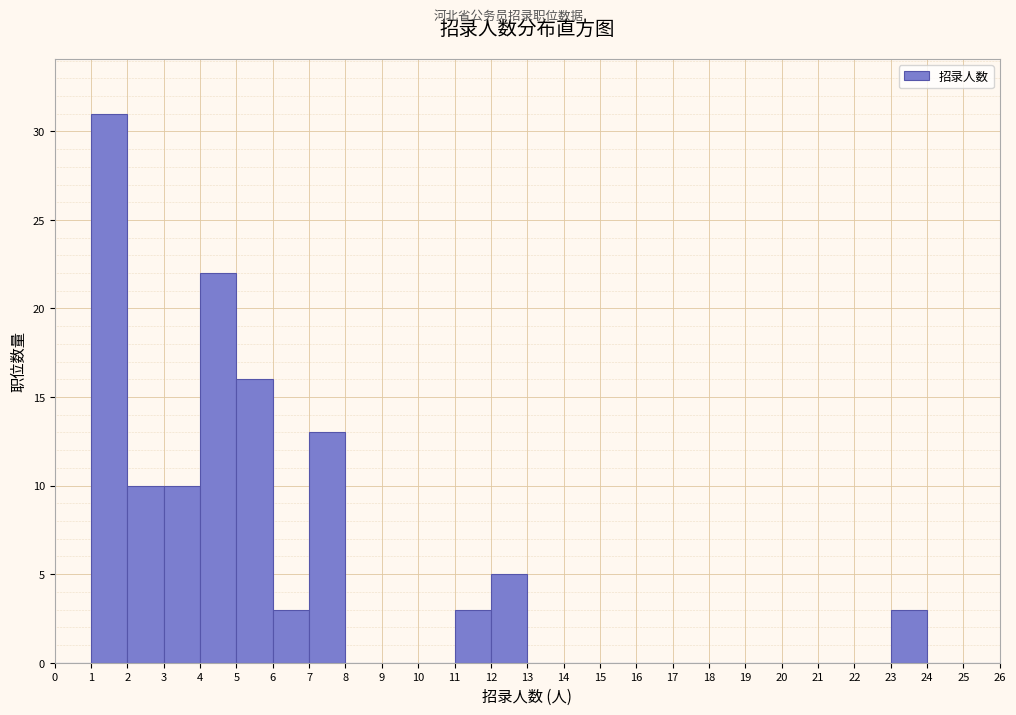

What is the height of the bar covering 6 to 7 on the x-axis? The values are not printed on the chart, so give them approximately, as read against the axis.

3